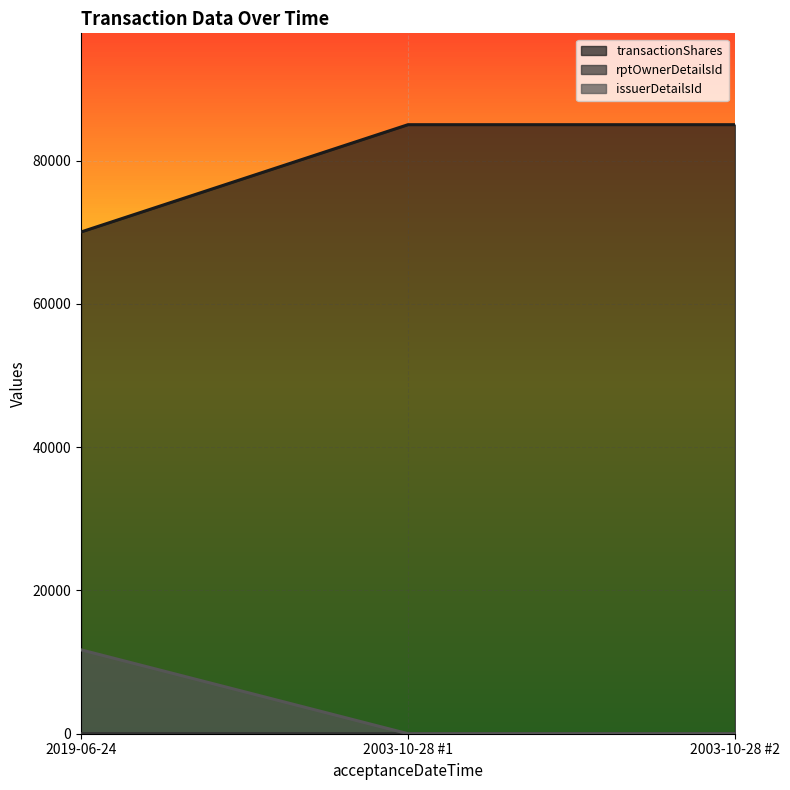

What is the label of the 2nd point from the left?

2003-10-28 #1